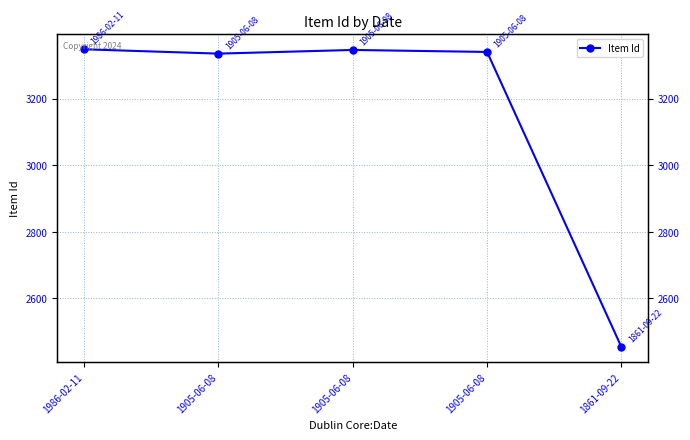

Which category has the highest value across all series?

1986-02-11